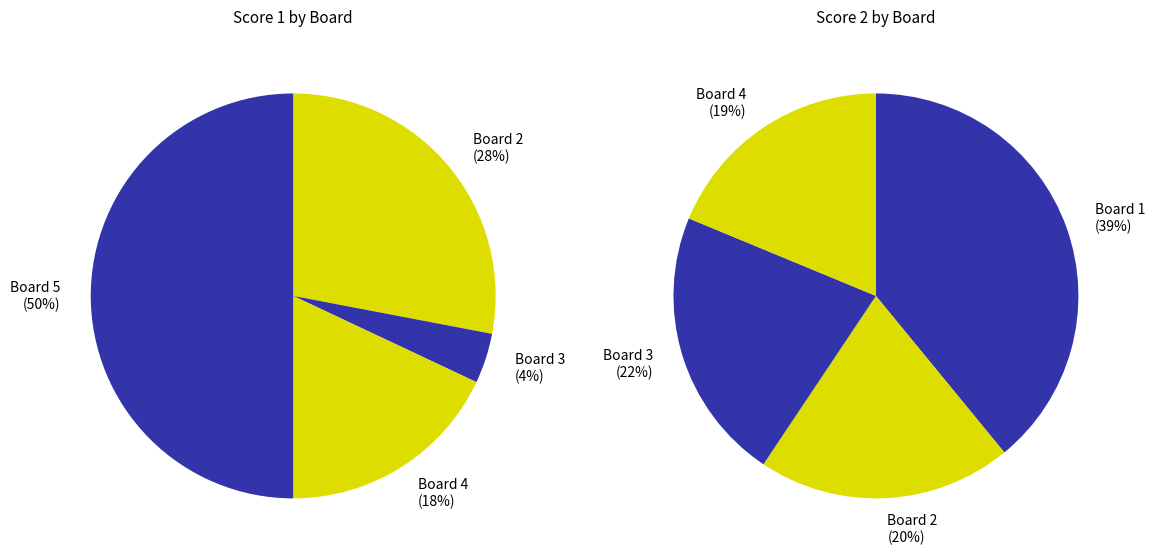

What percentage do Board 3 and Board 2 together represent?

32.0%